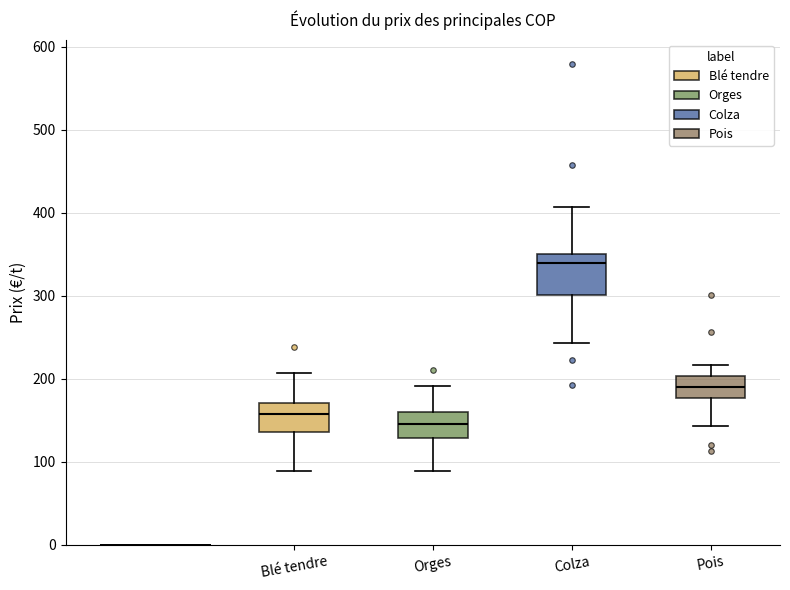

Reading left to right, read every box against the y-axis: the position of its median line, the range the box covers, and the ends of its whiskers. The values are not printed on the chart, so give them approximately, as read against the axis.

Blé tendre: median 160, box 140 to 170, whiskers 90 to 210
Orges: median 150, box 130 to 160, whiskers 90 to 190
Colza: median 340, box 300 to 350, whiskers 240 to 410
Pois: median 190, box 180 to 200, whiskers 140 to 220